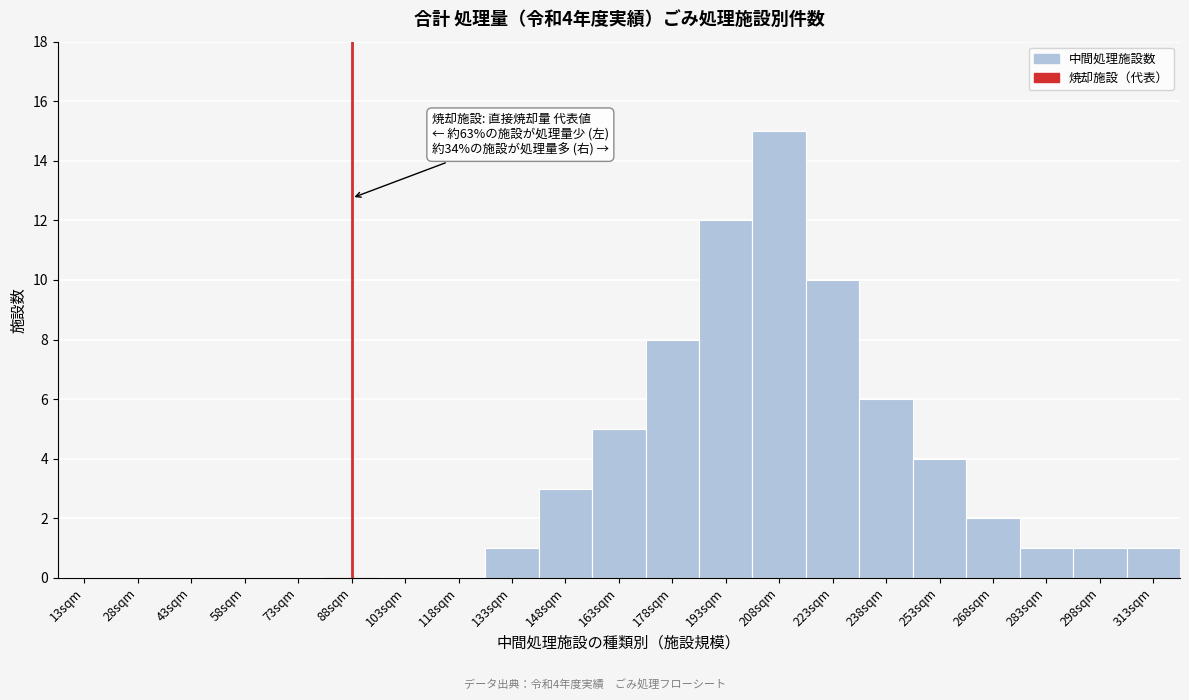

Reading left to right, what are all the values shown in this chart?

13sqm=0	28sqm=0	43sqm=0	58sqm=0	73sqm=0	88sqm=0	103sqm=0	118sqm=0	133sqm=1	148sqm=3	163sqm=5	178sqm=8	193sqm=12	208sqm=15	223sqm=10	238sqm=6	253sqm=4	268sqm=2	283sqm=1	298sqm=1	313sqm=1